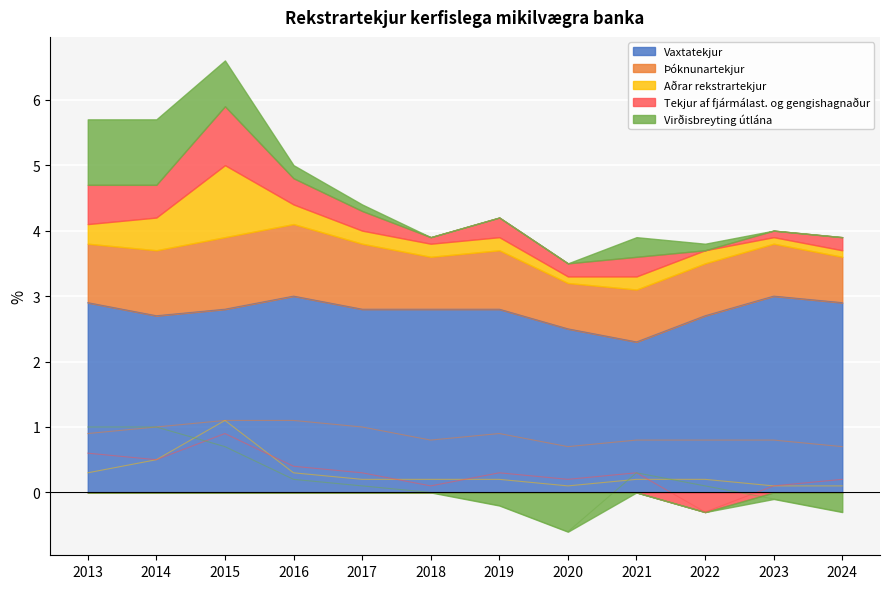

What is the minimum value for Tekjur af fjármálast. og gengishagnaður?

-0.3